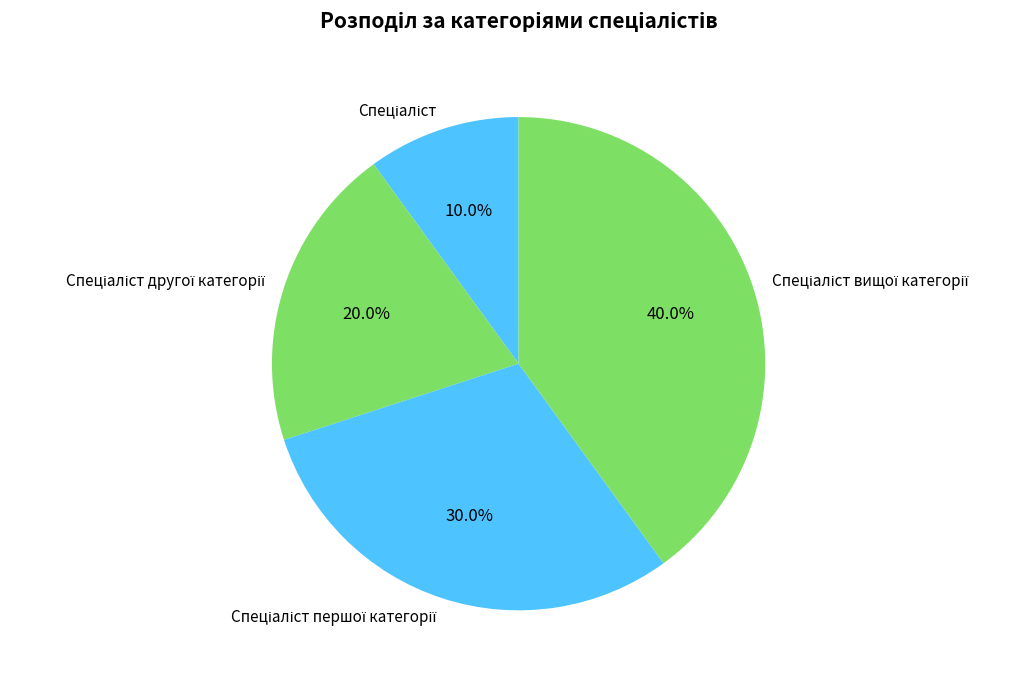

Is there any slice that represents more than half of the pie?

No